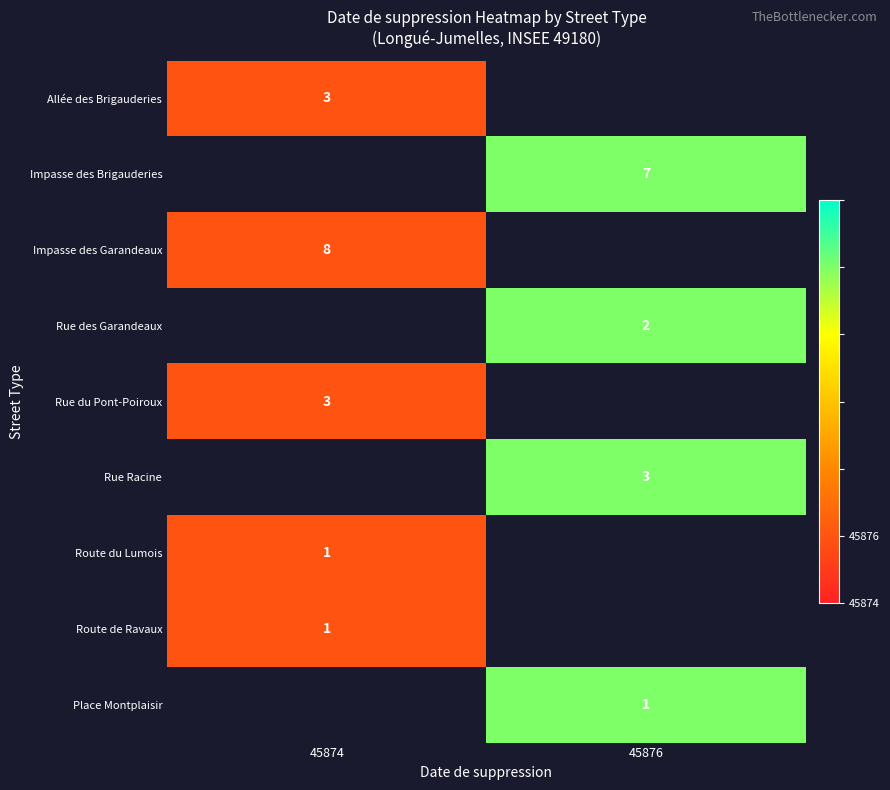

The Rue Racine series shows 3 at 45876. True or false?

True